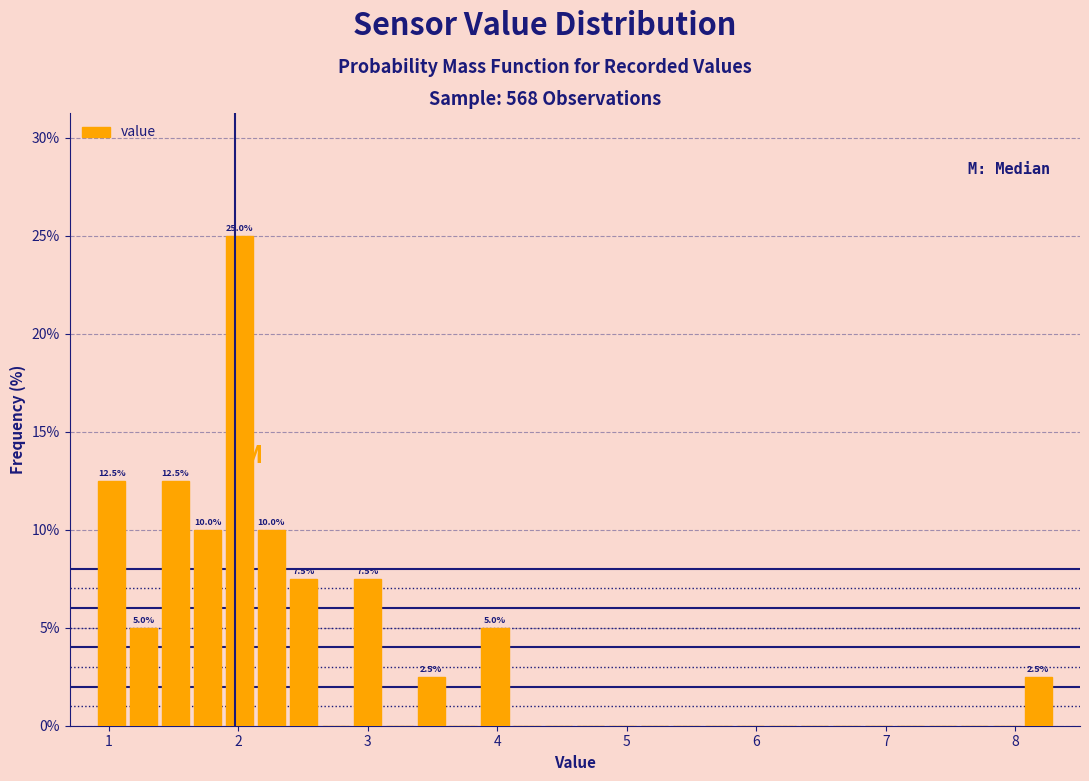

Around what value on the x-axis is the tallest bar? Give the approximate position of its centre, as read against the axis.

2.0